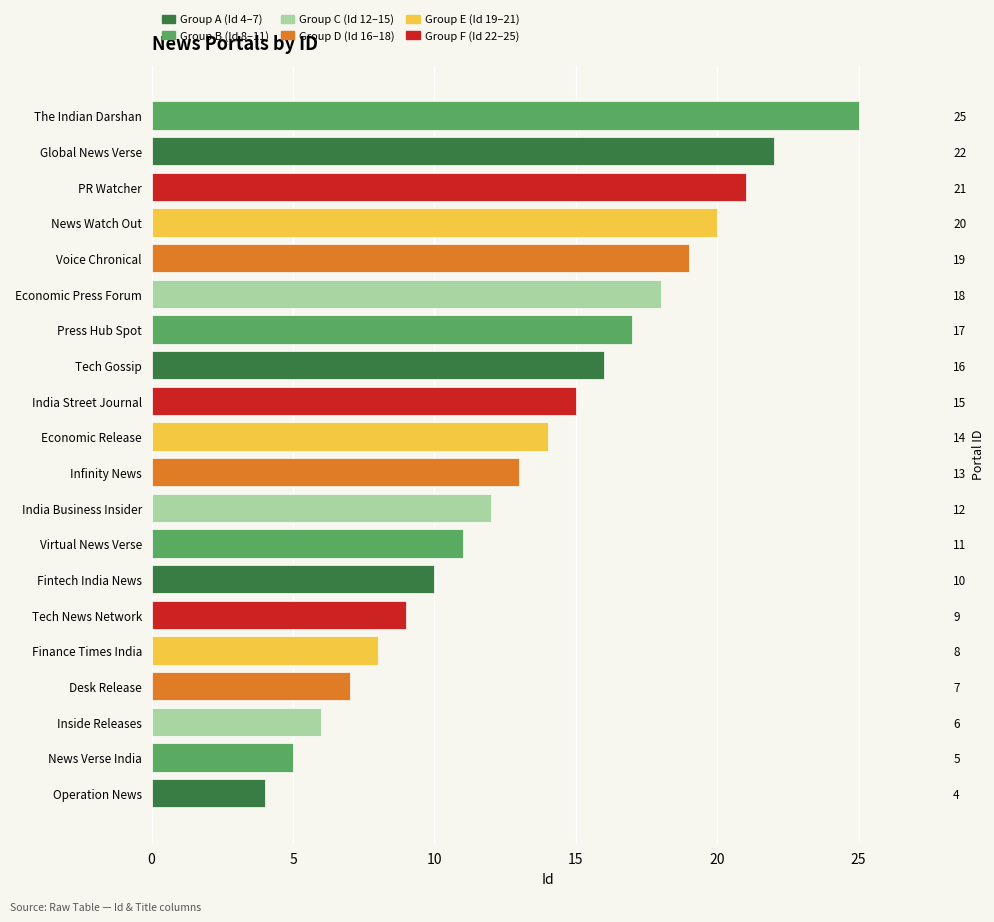

Where does the data first go above 14?

11